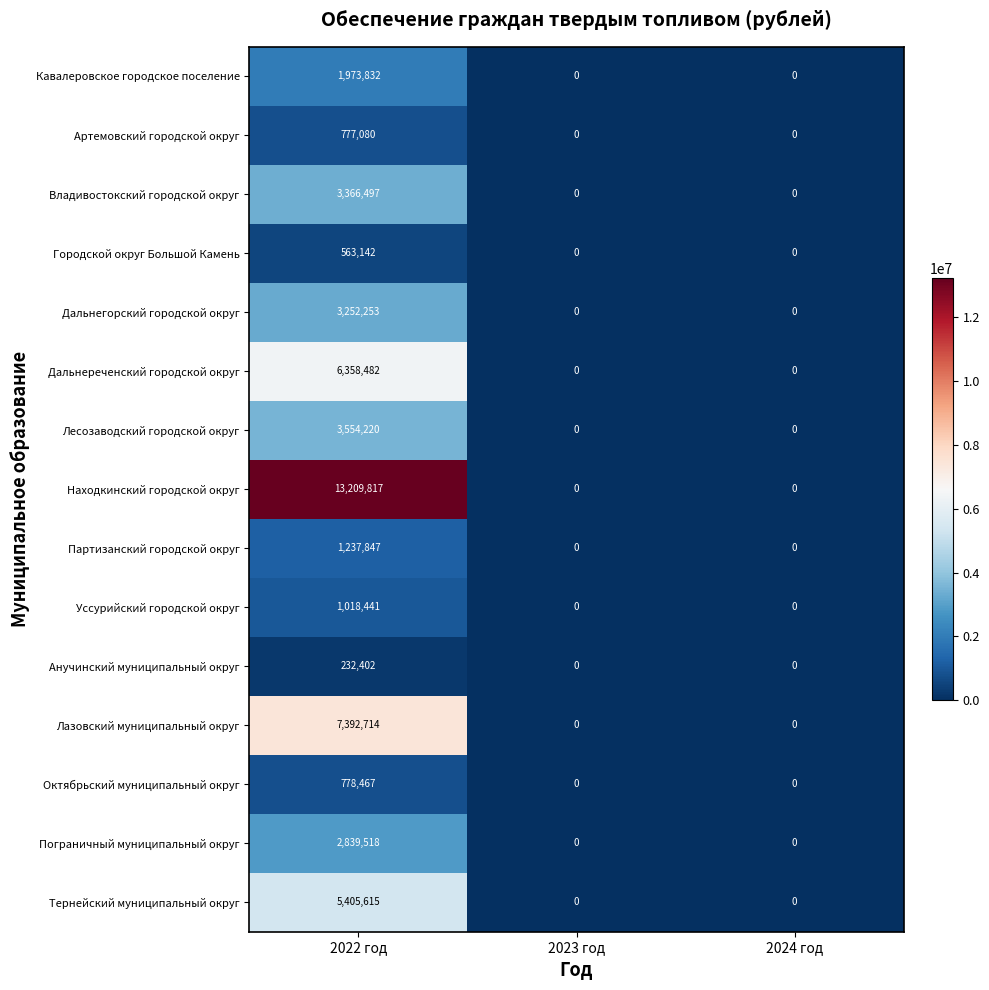

What is the greatest value displayed?

13209817